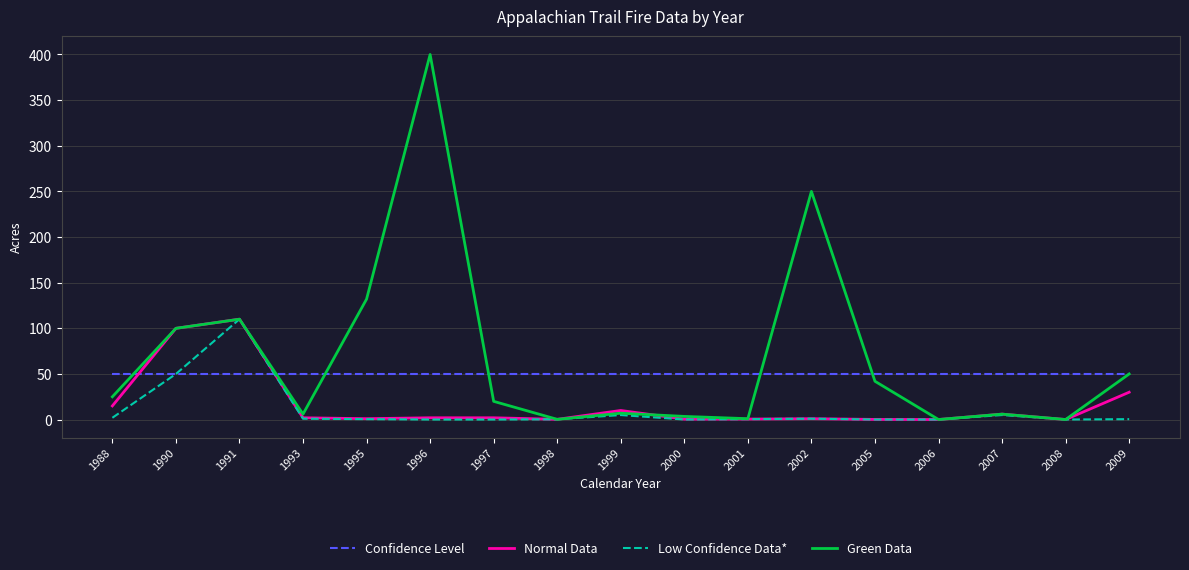

What is the difference between the Low Confidence Data* values at 1997 and 2002?

0.9